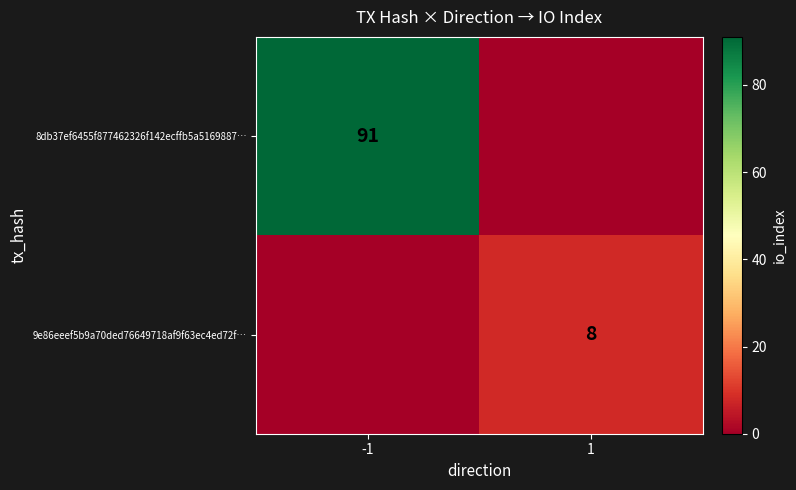

Is the value of 9e86eeef5b9a70ded76649718af9f63ec4ed72f… at 1 greater than the value of 8db37ef6455f877462326f142ecffb5a5169887… at -1?

No